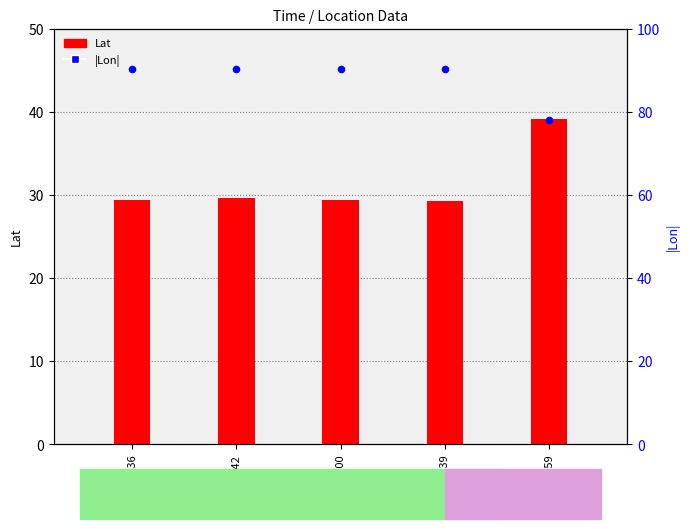

At which category is the sum across all series the highest?

2042